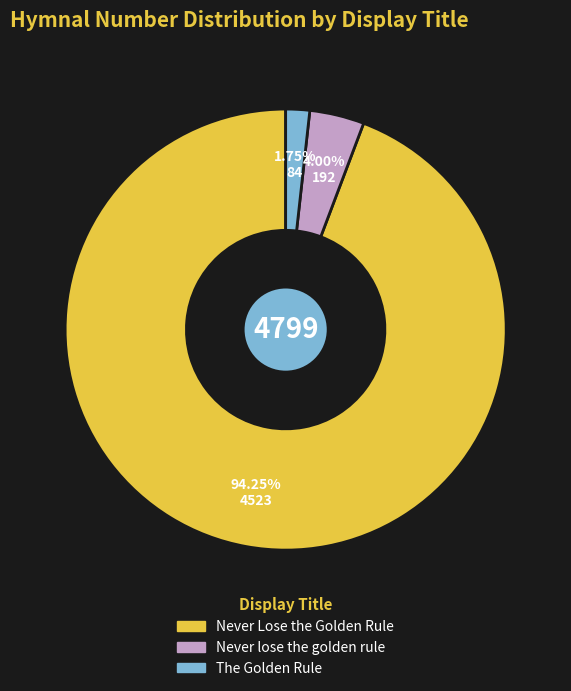

Rank the categories by value from lowest to highest.

The Golden Rule, Never lose the golden rule, Never Lose the Golden Rule